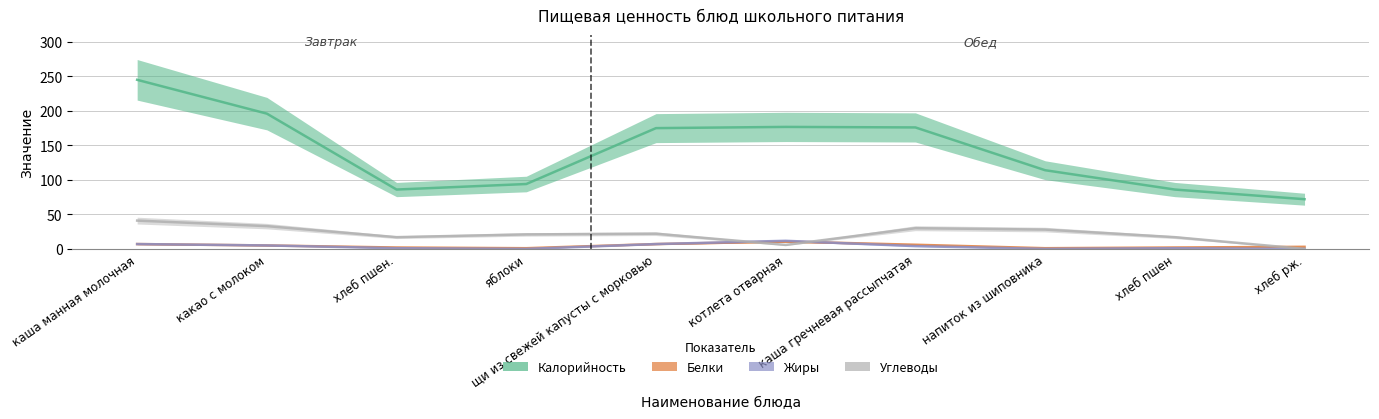

Reading left to right, extract all data points from this chart.

Калорийность: 245.0	196.0	86.0	94.0	175.0	176.8	176.0	114.0	86.0	72.0
Белки: 7.0	5.0	2.0	1.0	7.0	10.7	6.0	1.0	2.0	3.0
Жиры: 7.0	5.0	1.0	0.0	7.0	11.7	4.0	0.0	1.0	0.0
Углеводы: 41.0	33.0	17.0	21.0	22.0	5.7	30.0	28.0	17.0	0.0